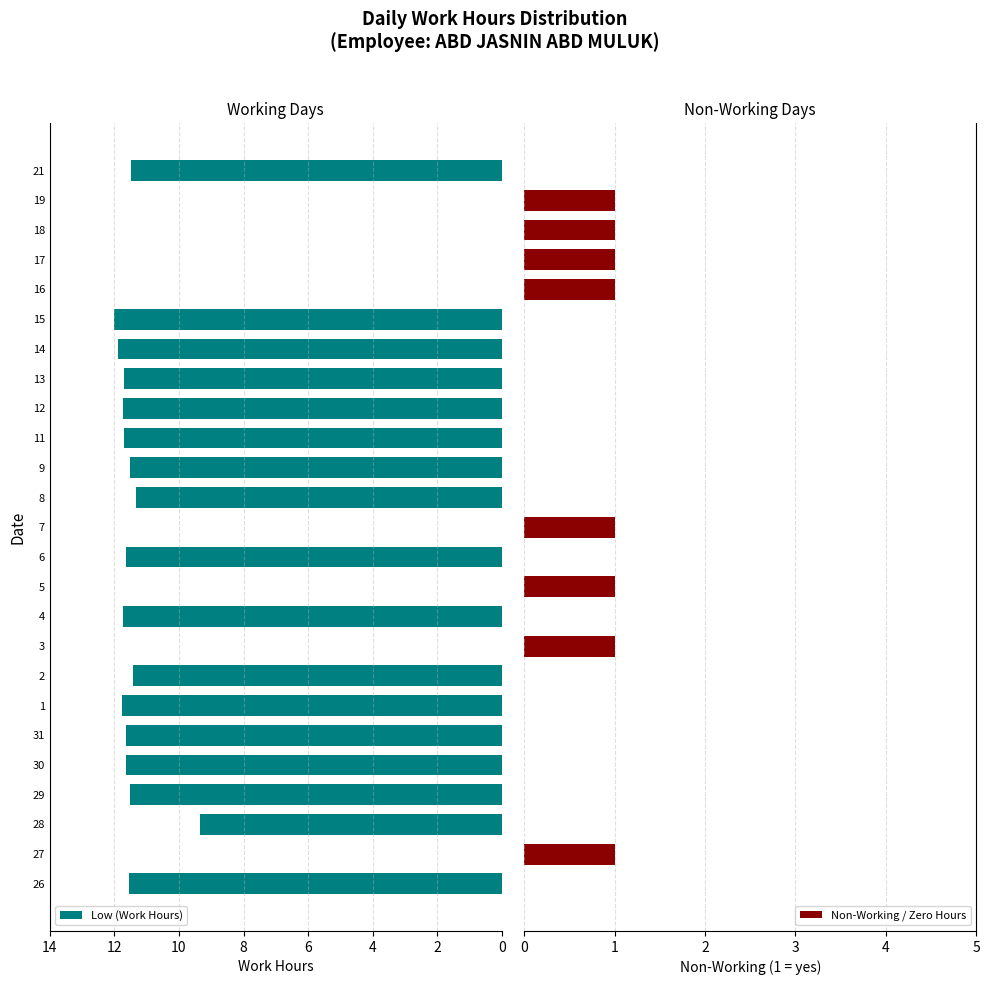

How many bars are there in total?

50